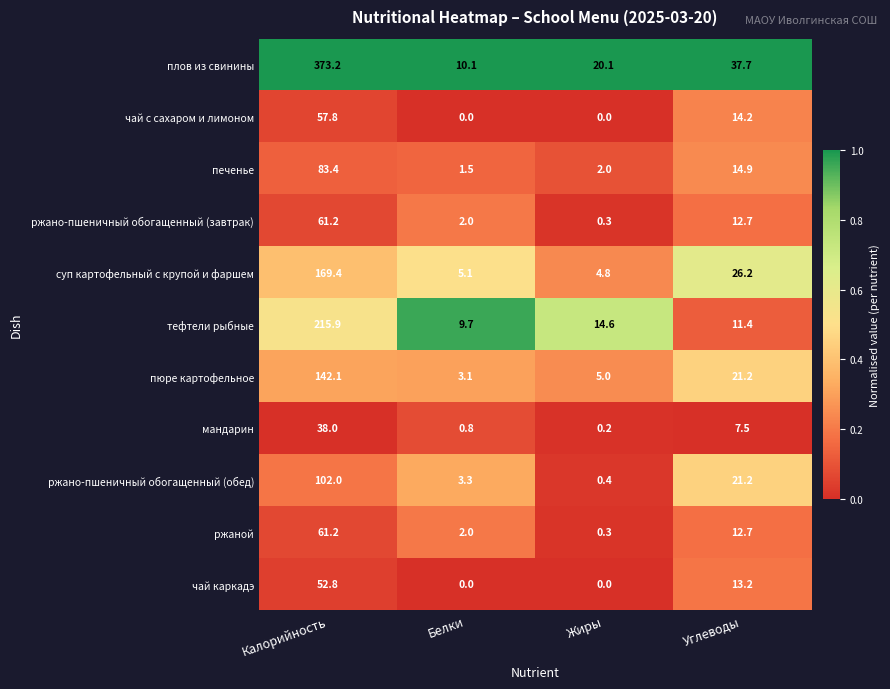

At which category is the sum across all series the highest?

Калорийность